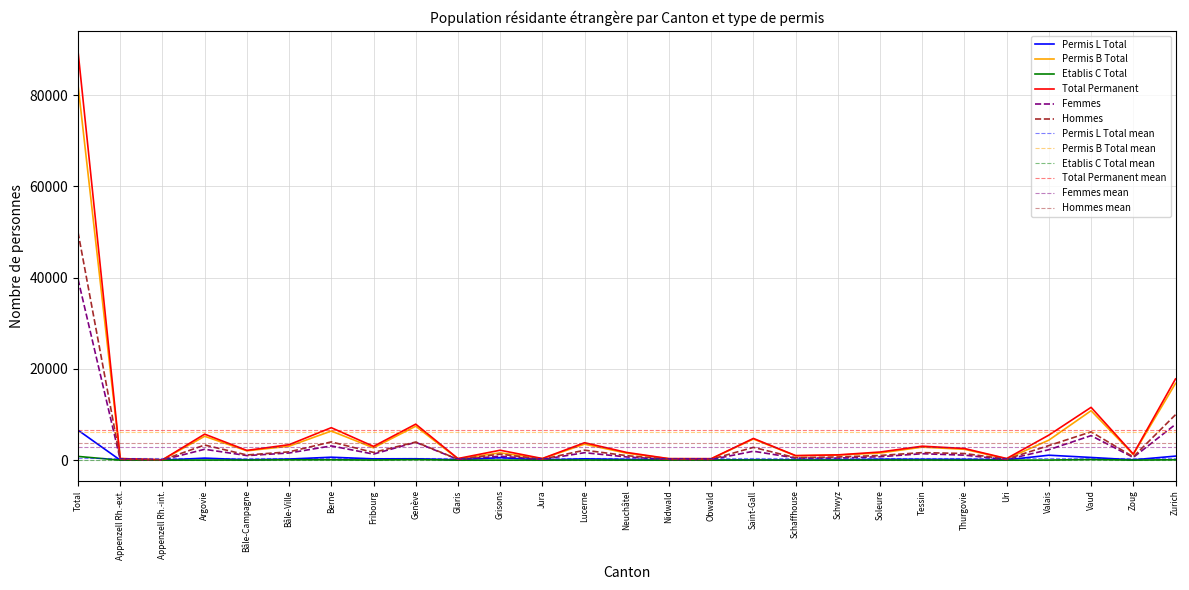

How many interior local valleys does the Total Permanent series have?

9